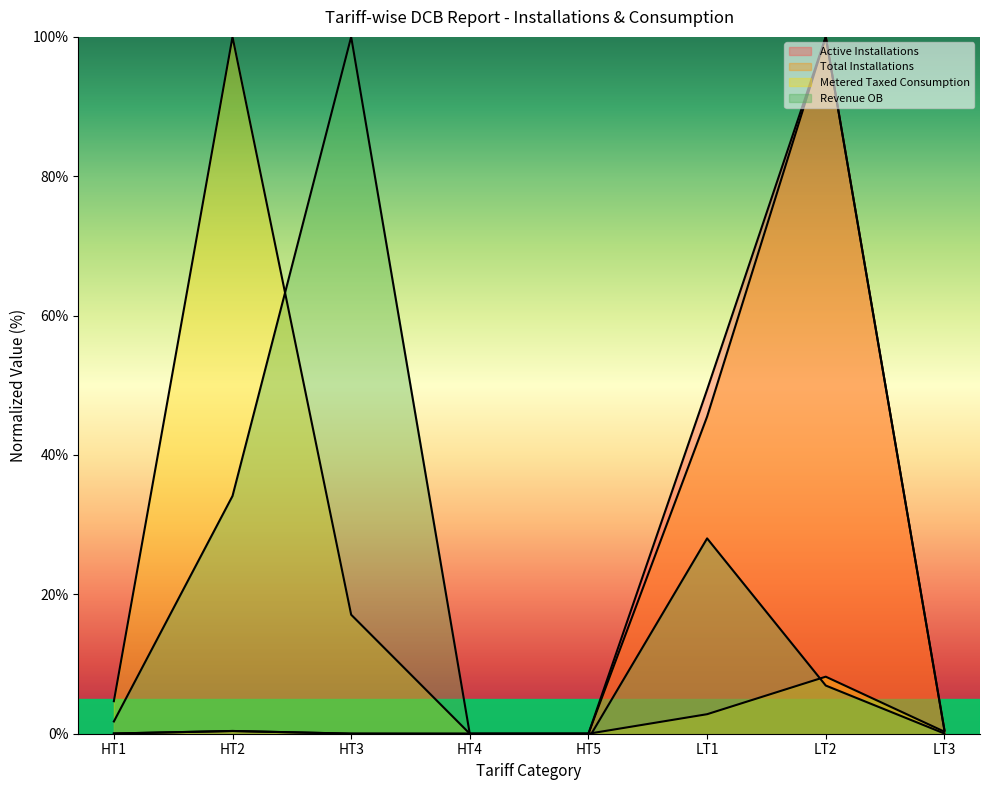

Which series has the largest total across all categories?

Revenue OB